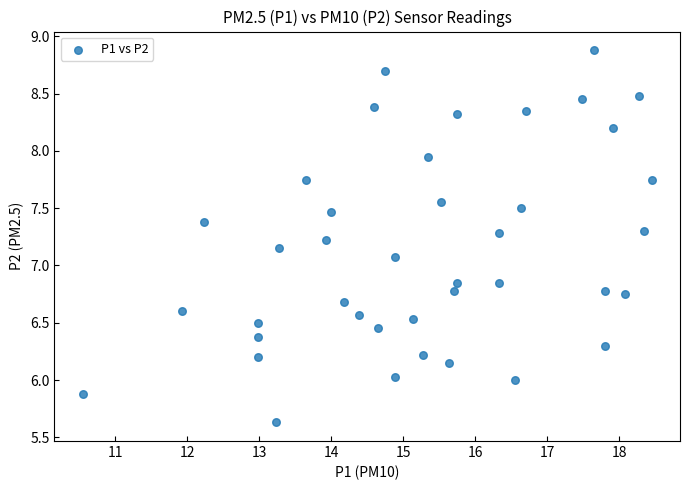

What Y value in the scatter plot is closest to 7?

7.1